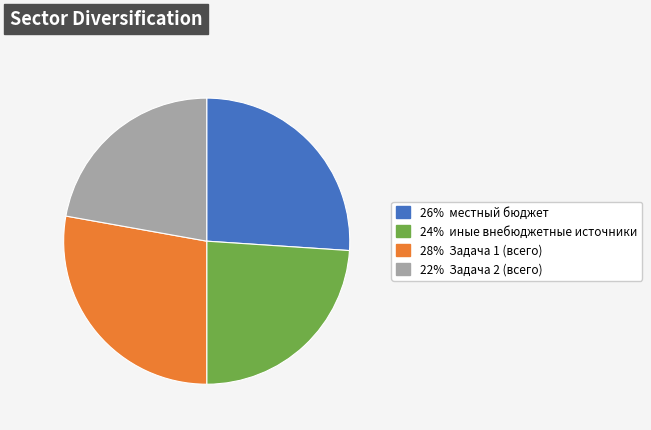

Is there any slice that represents more than half of the pie?

No